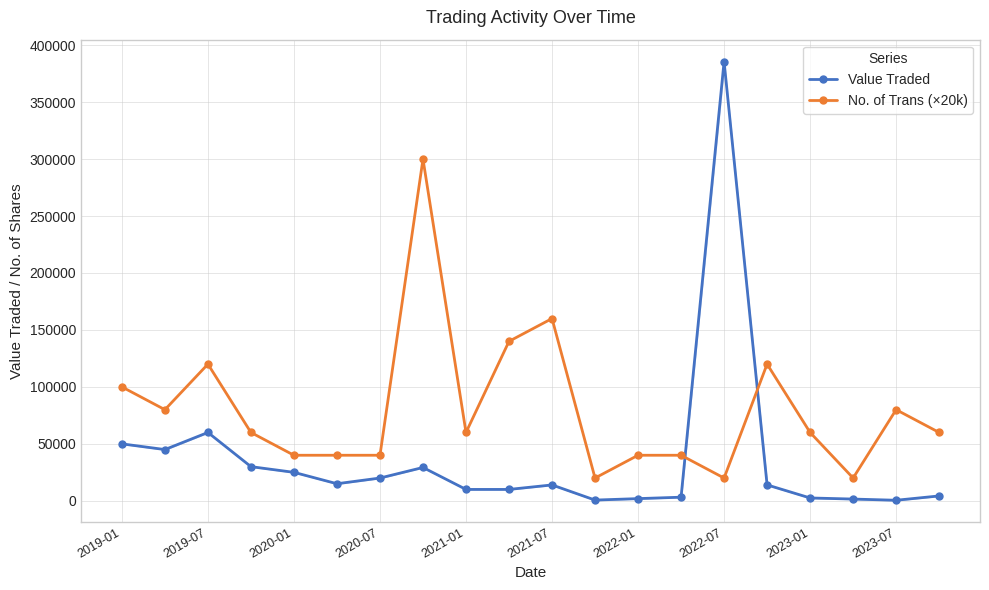

List the series in order of their overall mean, highest first.

No. of Trans (×20k), Value Traded